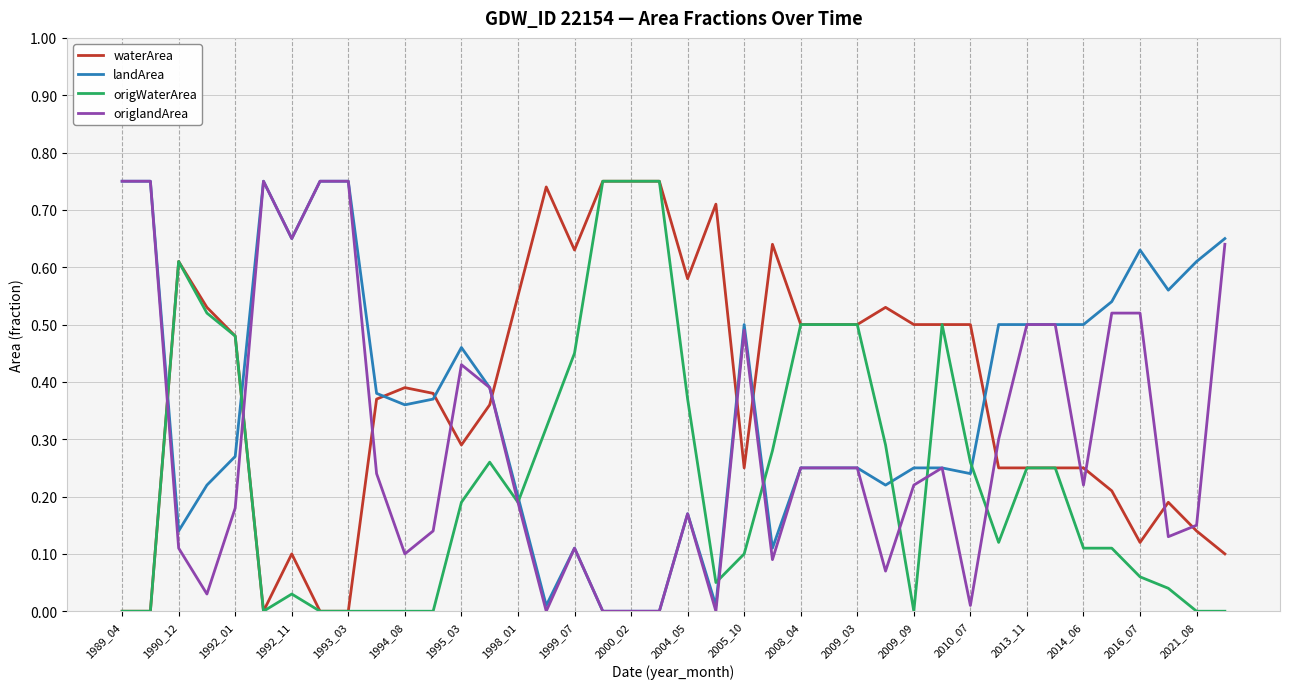

How many intersections are there between origlandArea and waterArea?

12